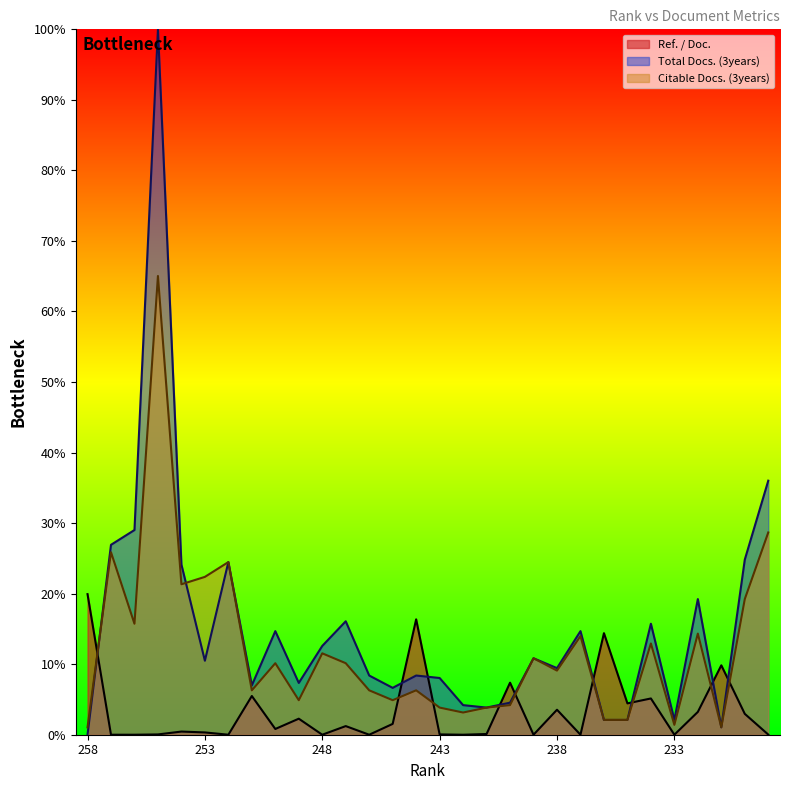

How many lines are shown in the chart?

3